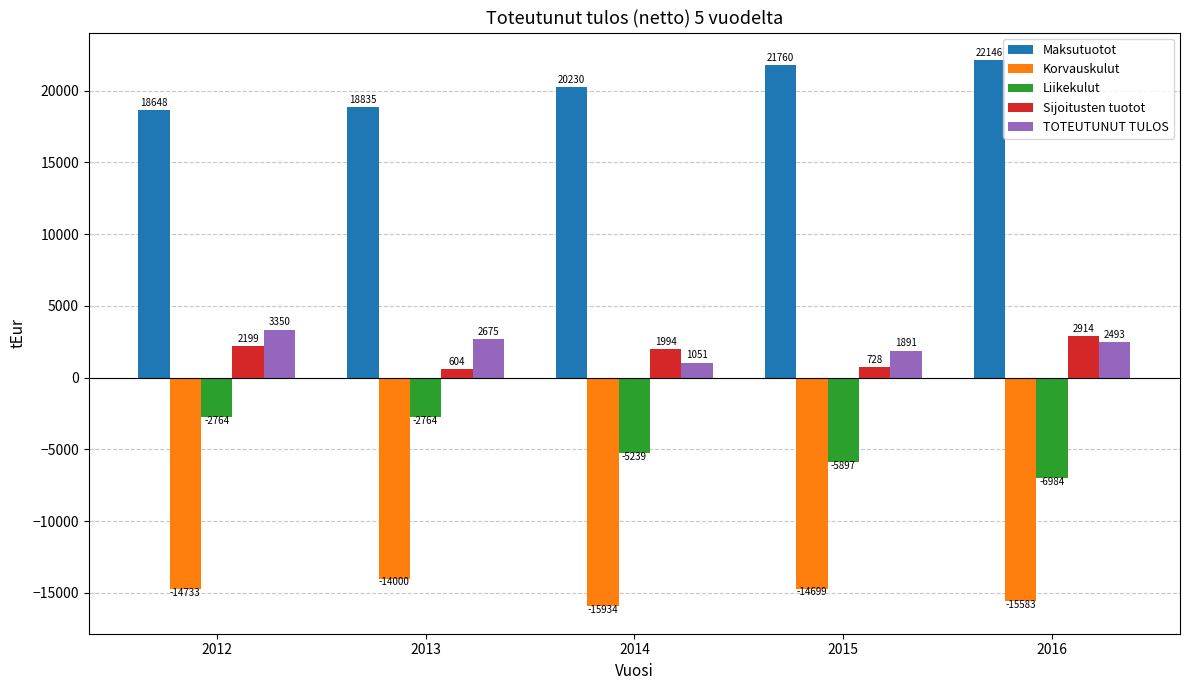

Which series has the largest total across all categories?

Maksutuotot